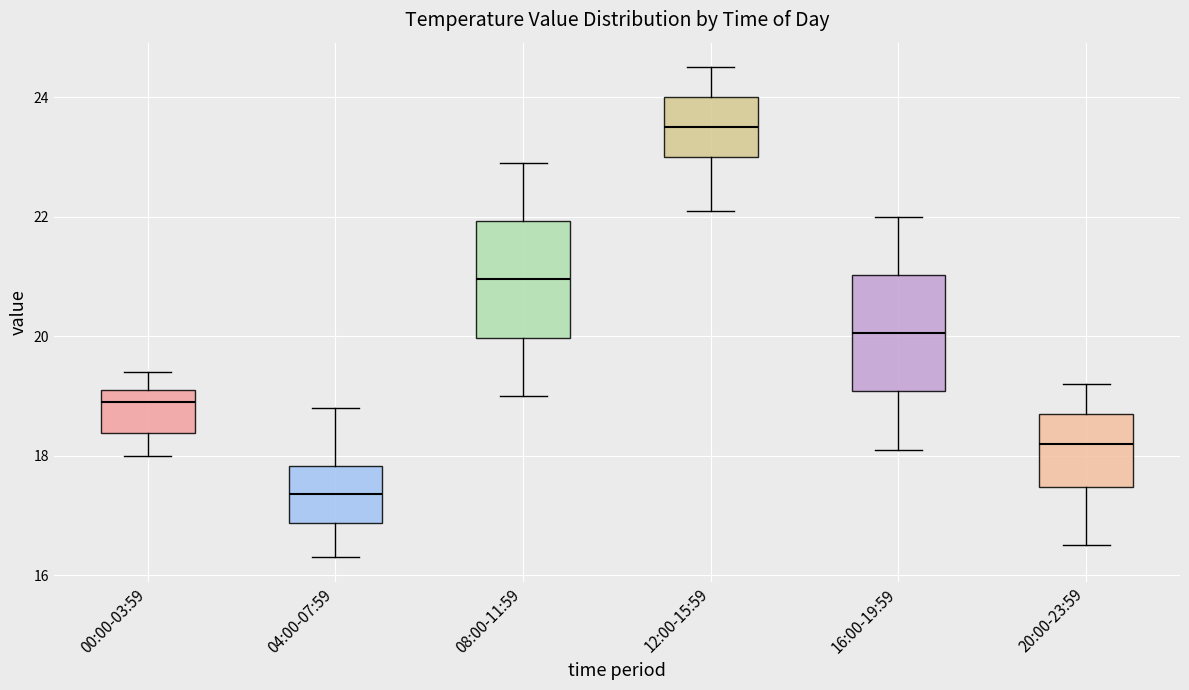

Where does the upper whisker of the box for 08:00-11:59 end on the y-axis? The values are not printed on the chart, so give them approximately, as read against the axis.

23.0